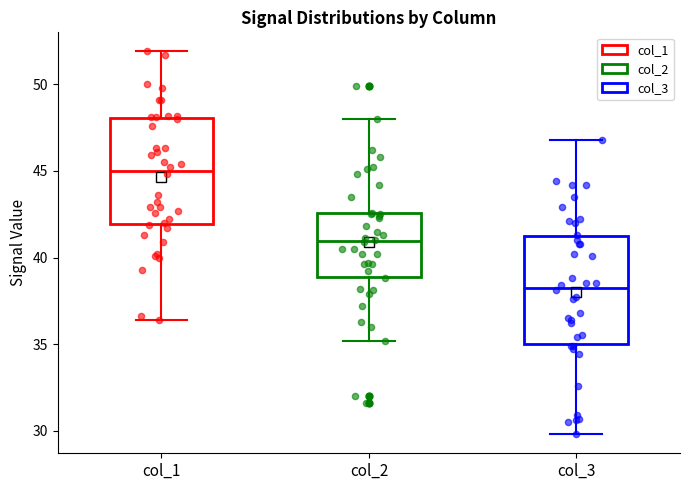

Where is the lower edge of the box for col_3 on the y-axis? The values are not printed on the chart, so give them approximately, as read against the axis.

35.0